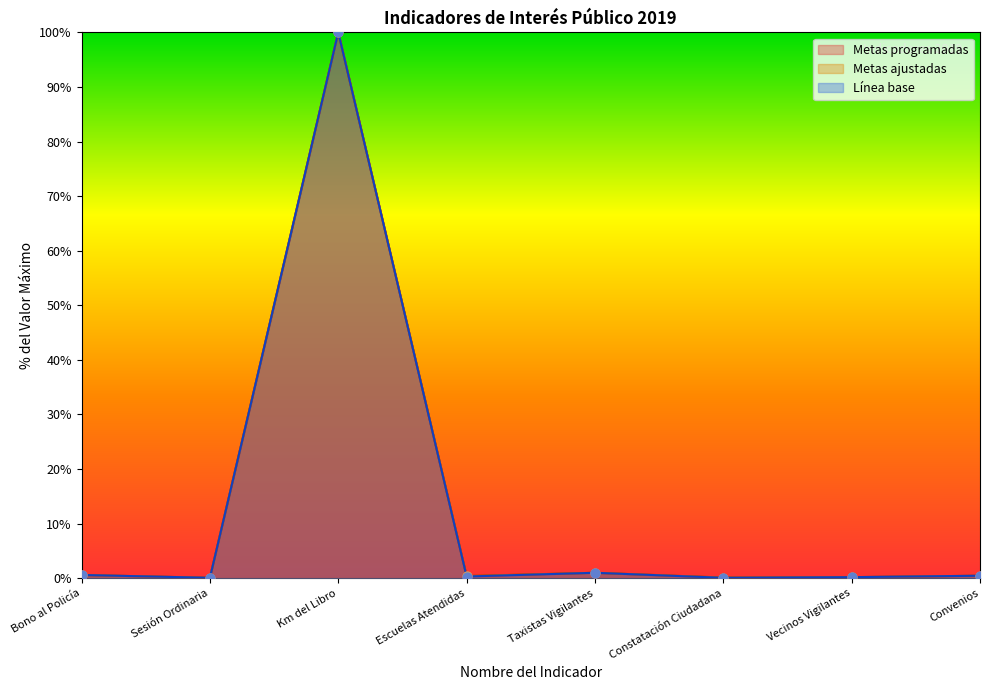

At how many categories does at least one series exceed 90?

1